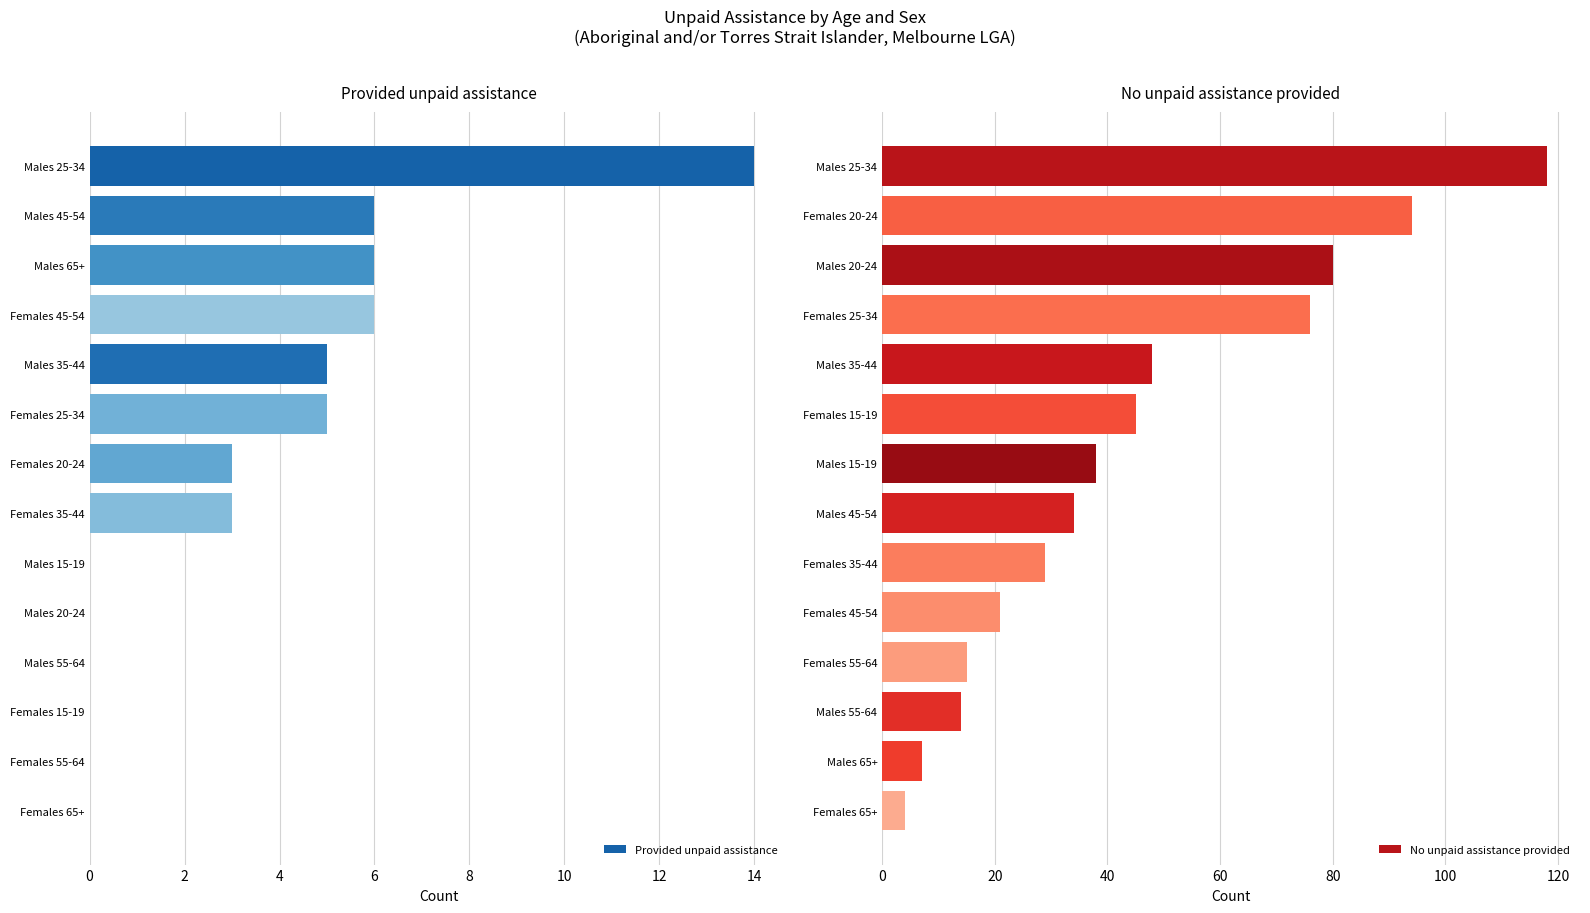

The value of Provided unpaid assistance at Females 15-19 is -6. True or false?

False